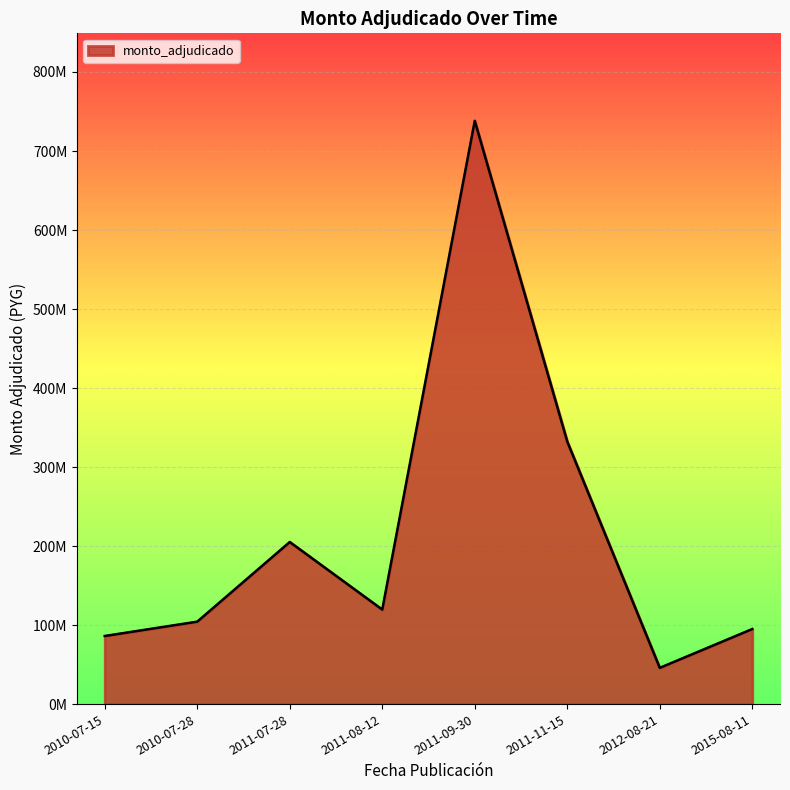

True or false: there are more than 1 points higher than both neighbors.

True